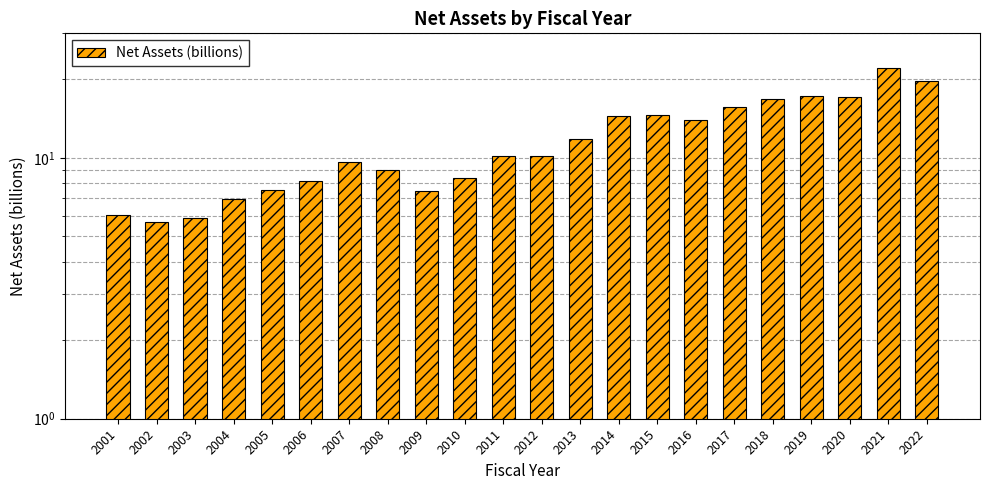

How many data points are less than 10?

10